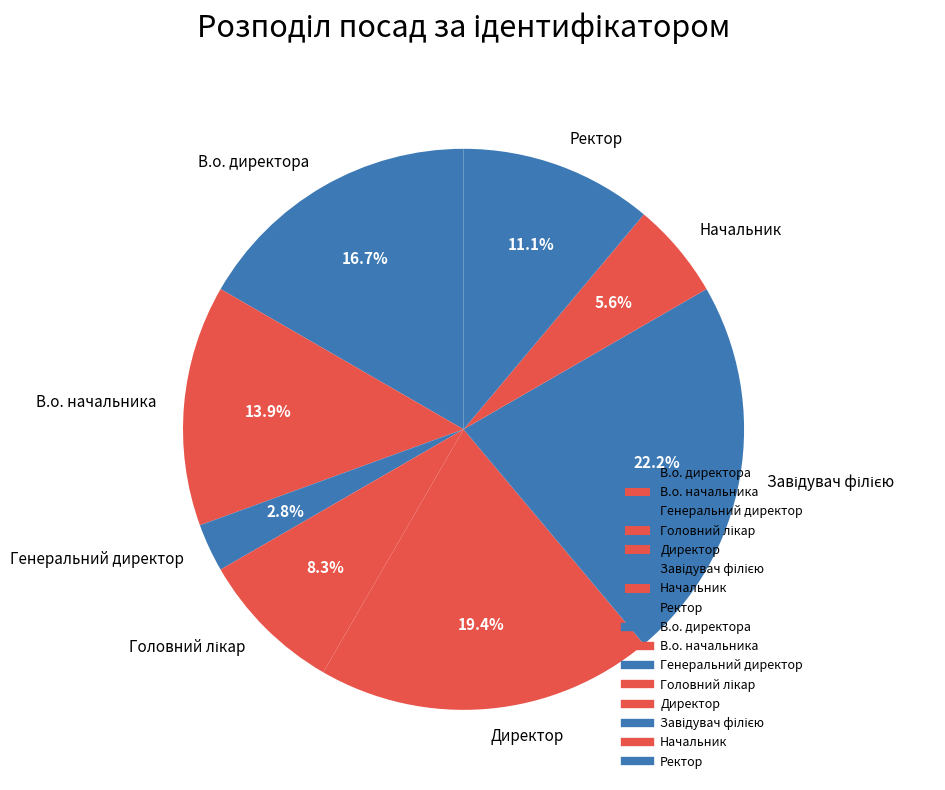

What percentage is the Генеральний директор slice, to the nearest percent?

3%